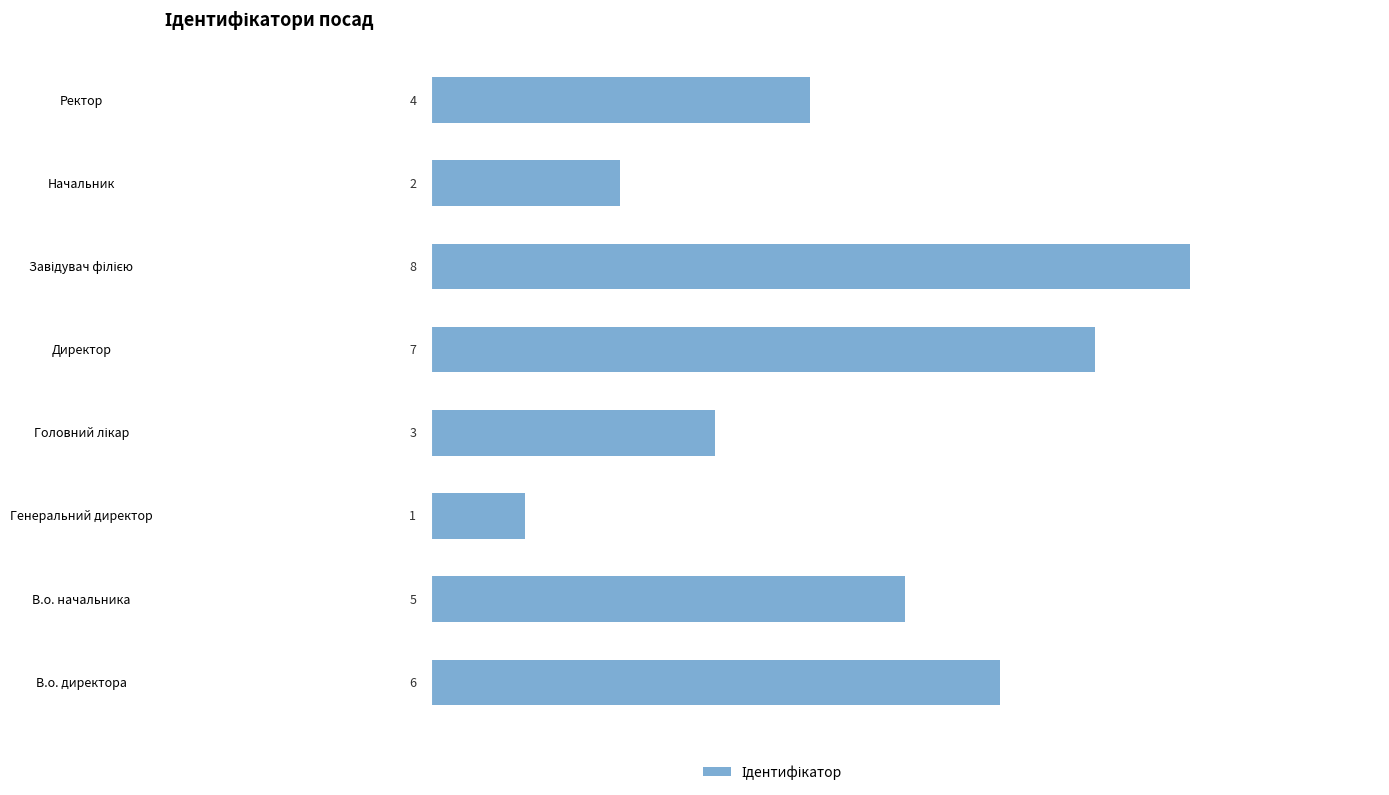

What is the change in value from В.о. директора to Директор?

+1